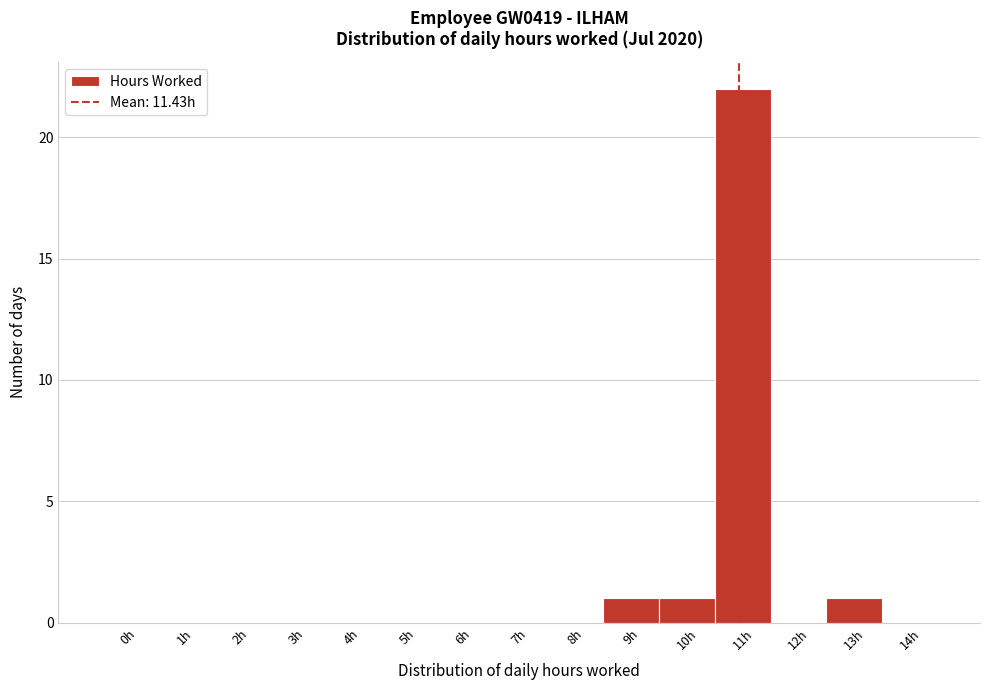

Reading left to right, list all the values displayed in this chart.

0h=0	1h=0	2h=0	3h=0	4h=0	5h=0	6h=0	7h=0	8h=0	9h=1	10h=1	11h=22	12h=0	13h=1	14h=0